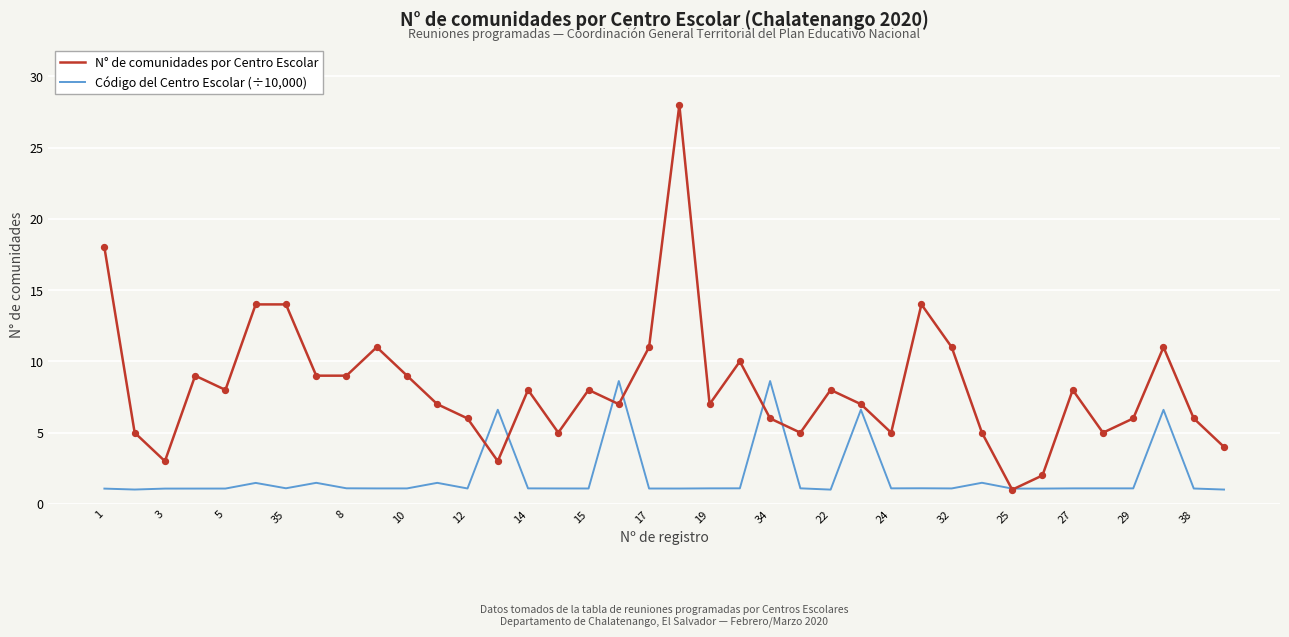

What are all the series names shown in the legend?

N° de comunidades por Centro Escolar, Código del Centro Escolar (÷10,000)